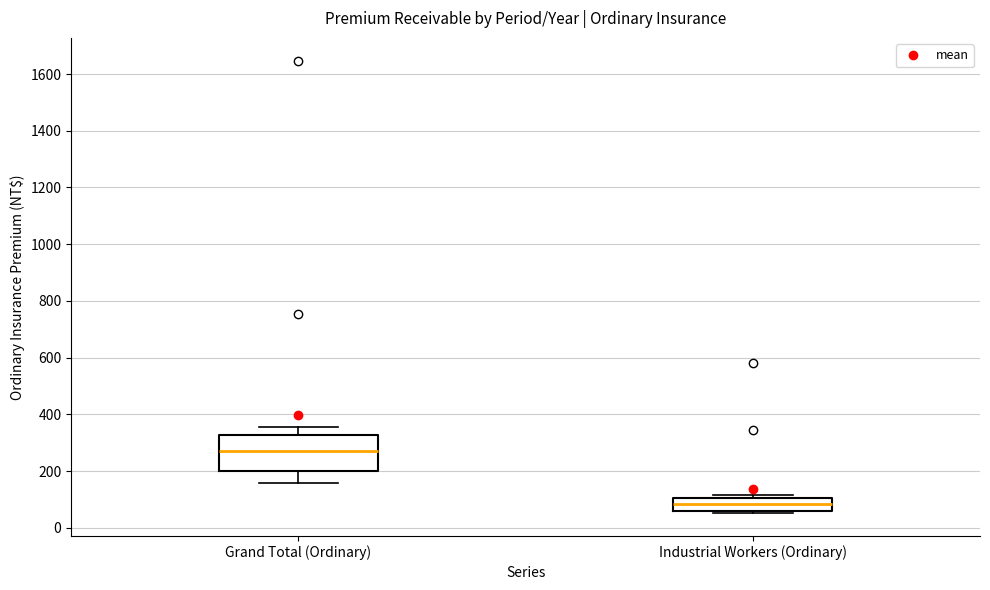

Where does the median line of the box for Grand Total (Ordinary) sit on the y-axis? The values are not printed on the chart, so give them approximately, as read against the axis.

260